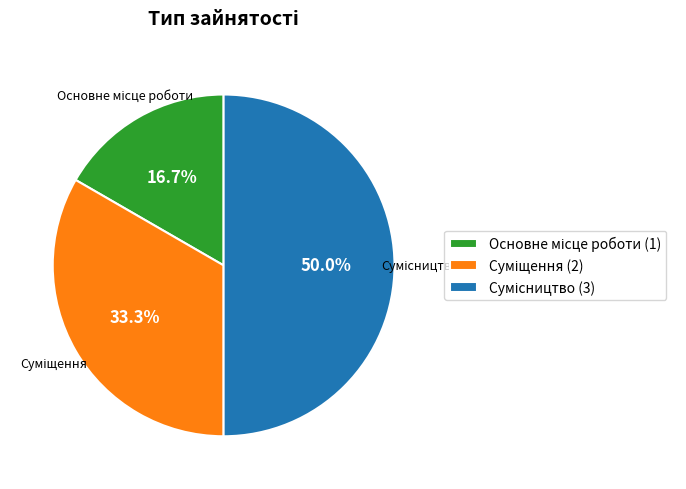

How many segments does this pie chart have?

3